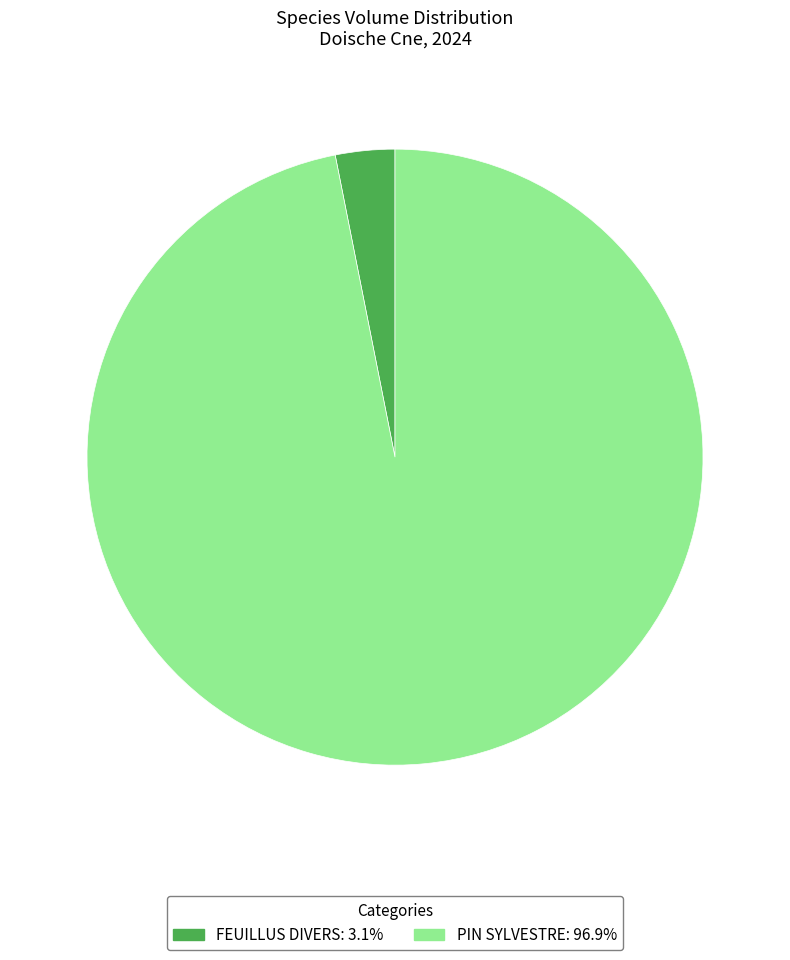

Is the sum of FEUILLUS DIVERS: 3.1% and PIN SYLVESTRE: 96.9% greater than half?

Yes